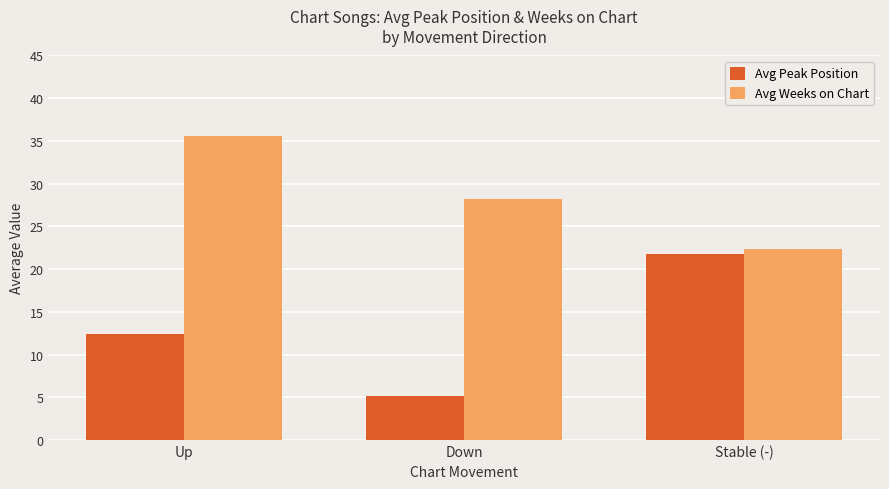

Which category has the highest value in the Avg Peak Position series?

Stable (-)